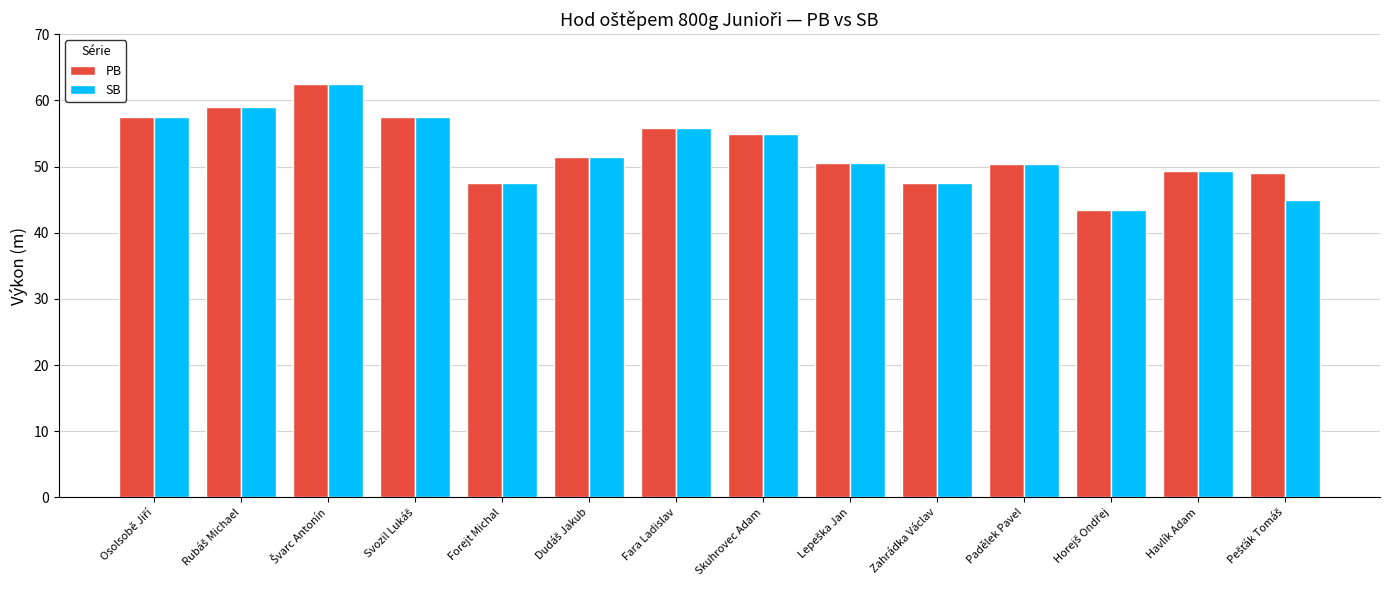

What is the sum of all SB values?

732.3